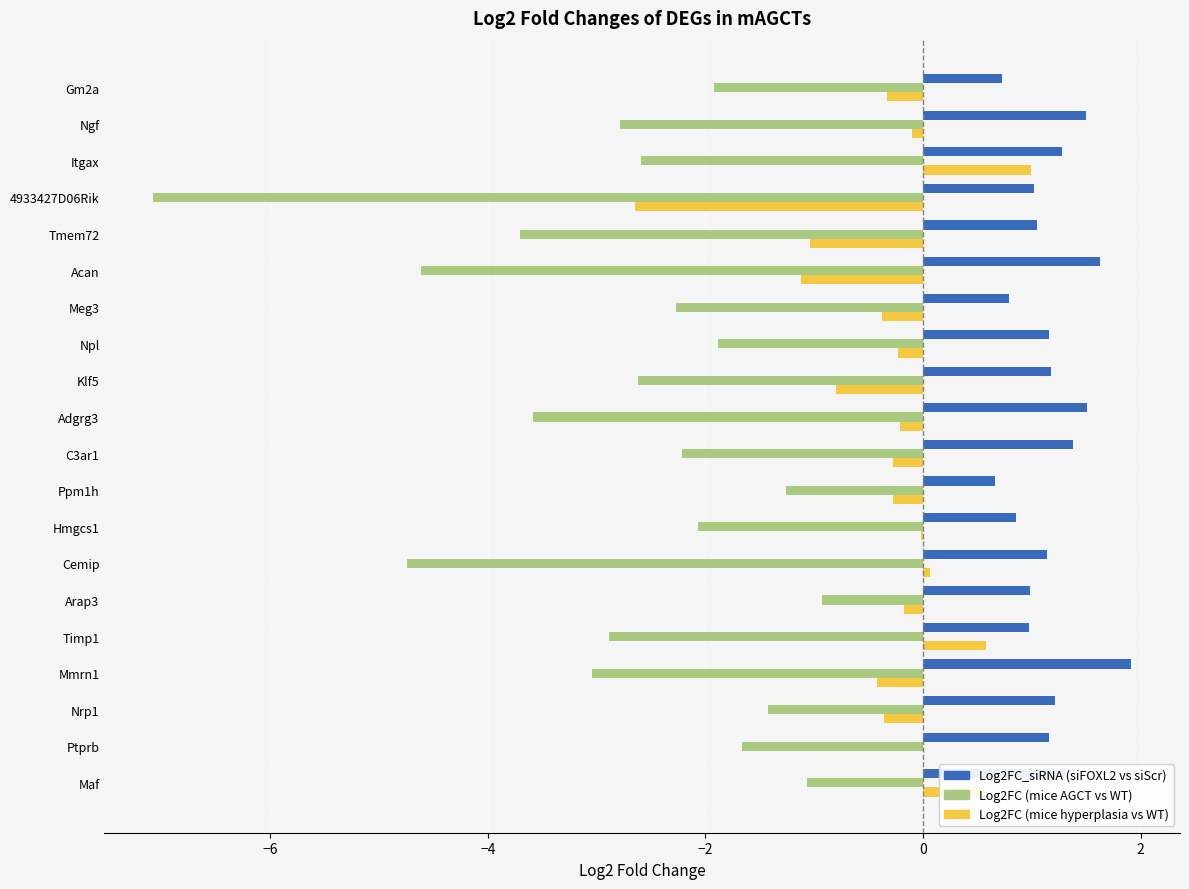

At which category is the sum across all series the highest?

Maf